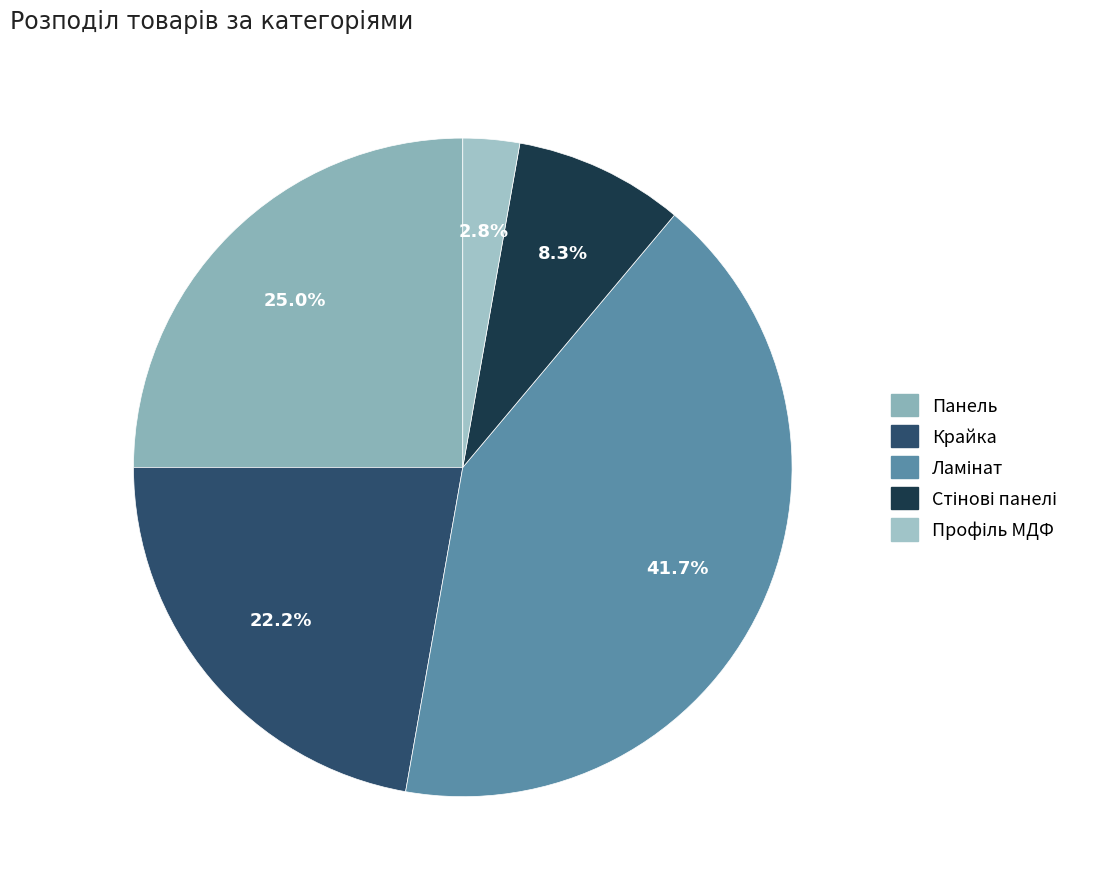

To the nearest percent, what is the difference between the Стінові панелі and Панель slice percentages?

17%